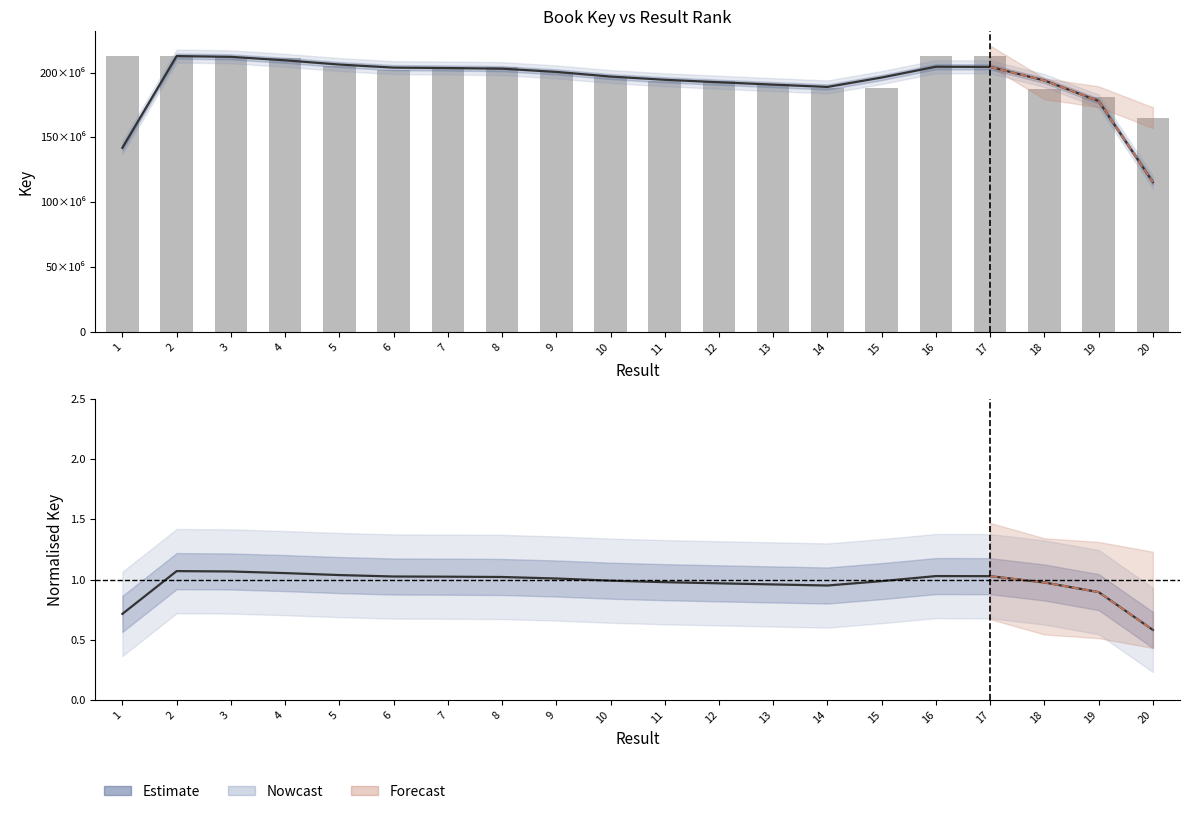

Is it true that the value at 3 is 281935933?

False